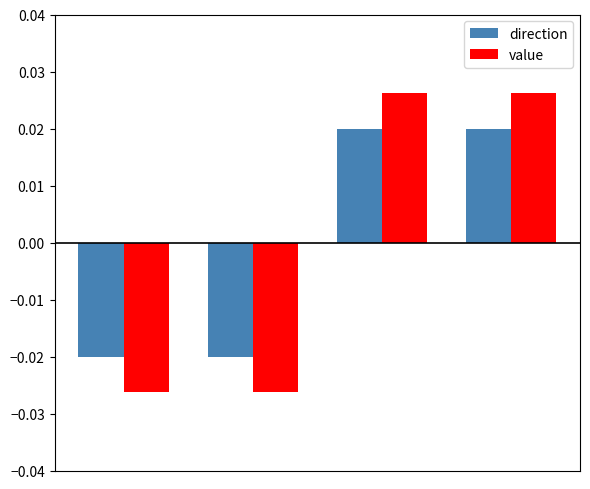

Which series has the widest spread of values?

value